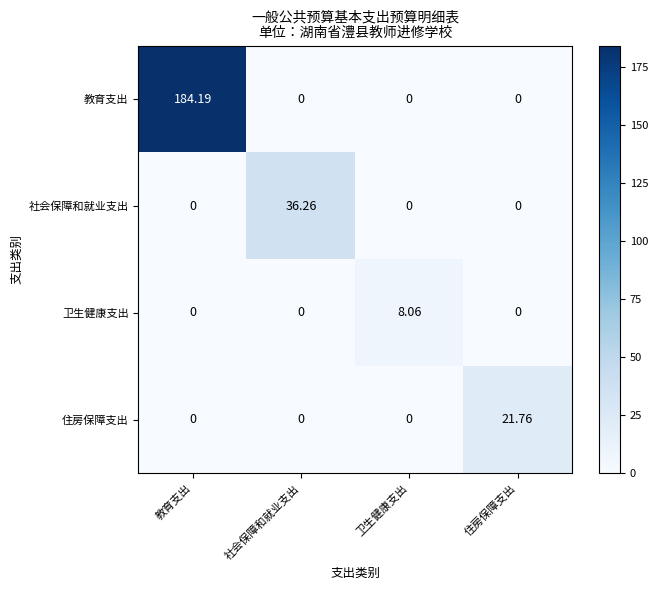

Which series changed the most between 社会保障和就业支出 and 住房保障支出?

社会保障和就业支出